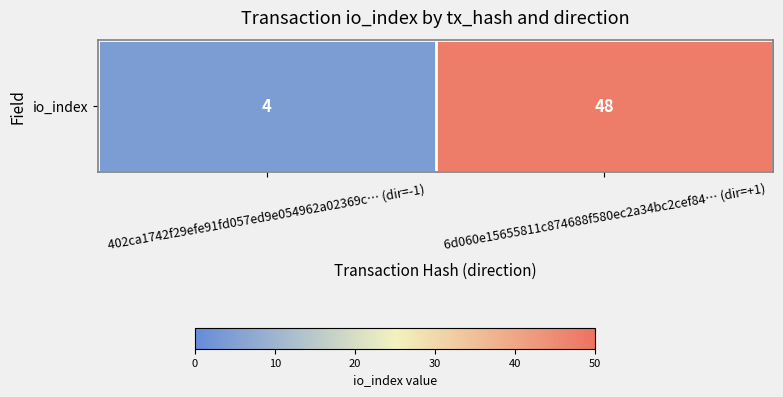

Which label corresponds to the largest value in the chart?

6d060e15655811c874688f580ec2a34bc2cef84… (dir=+1)